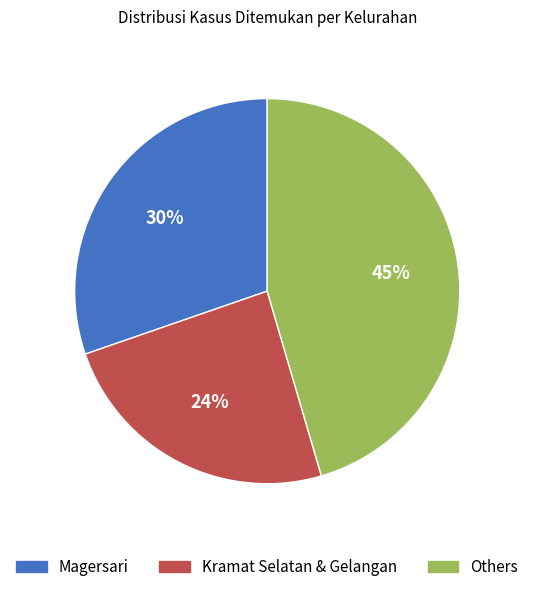

Between Kramat Selatan & Gelangan and Others, which is larger?

Others